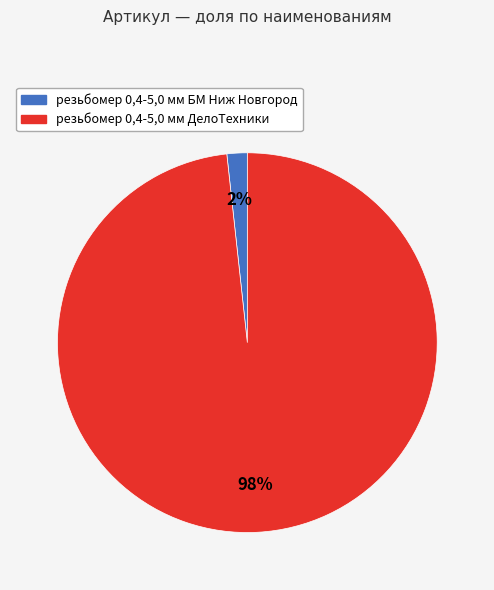

The резьбомер 0,4-5,0 мм БМ Ниж Новгород slice represents 2% of the pie. True or false?

True